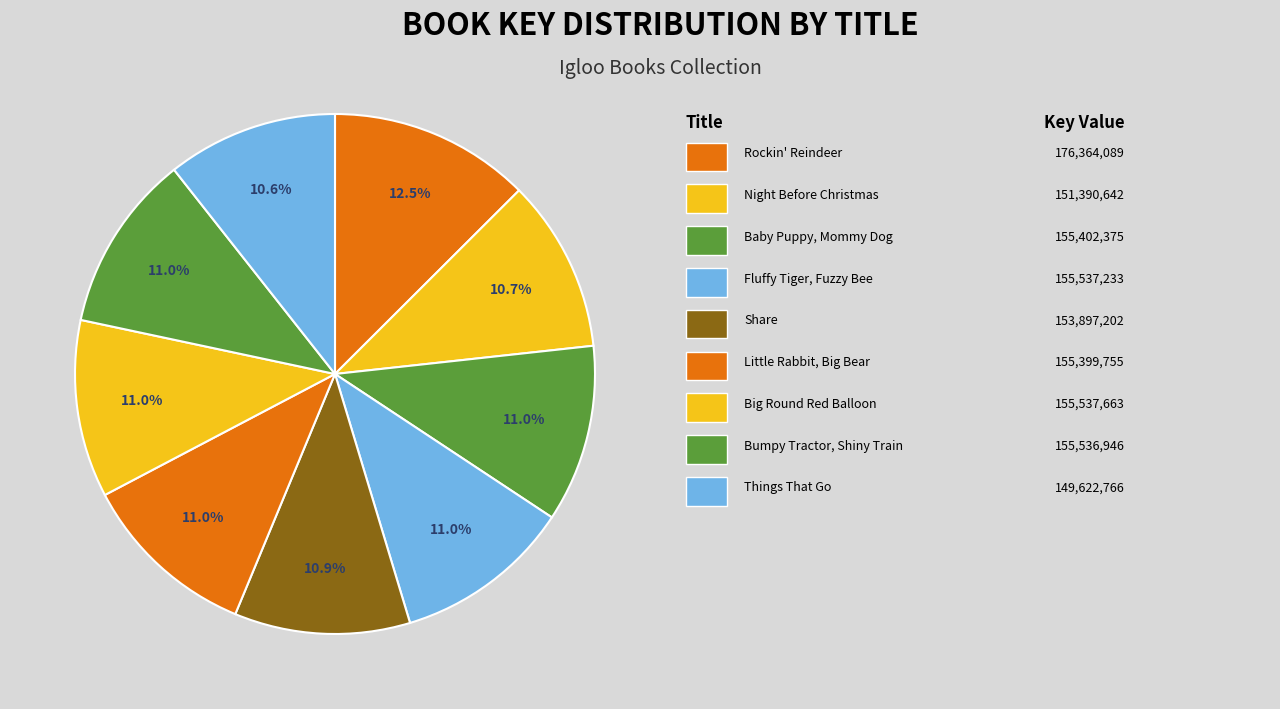

Which slice is the smallest?

Things That Go